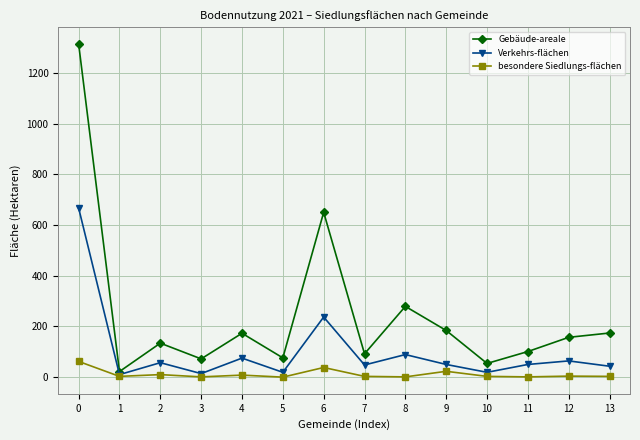

The value of Verkehrs-flächen at 8 is 89. True or false?

True